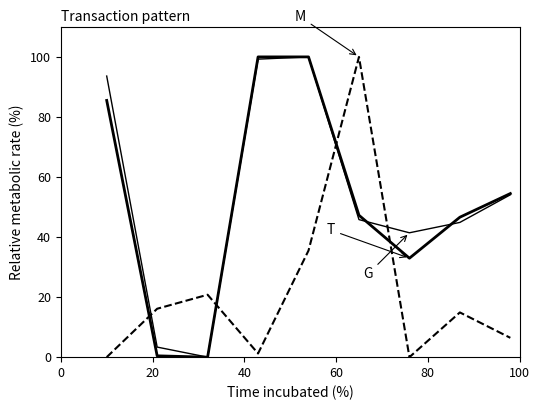

How many lines are shown in the chart?

3